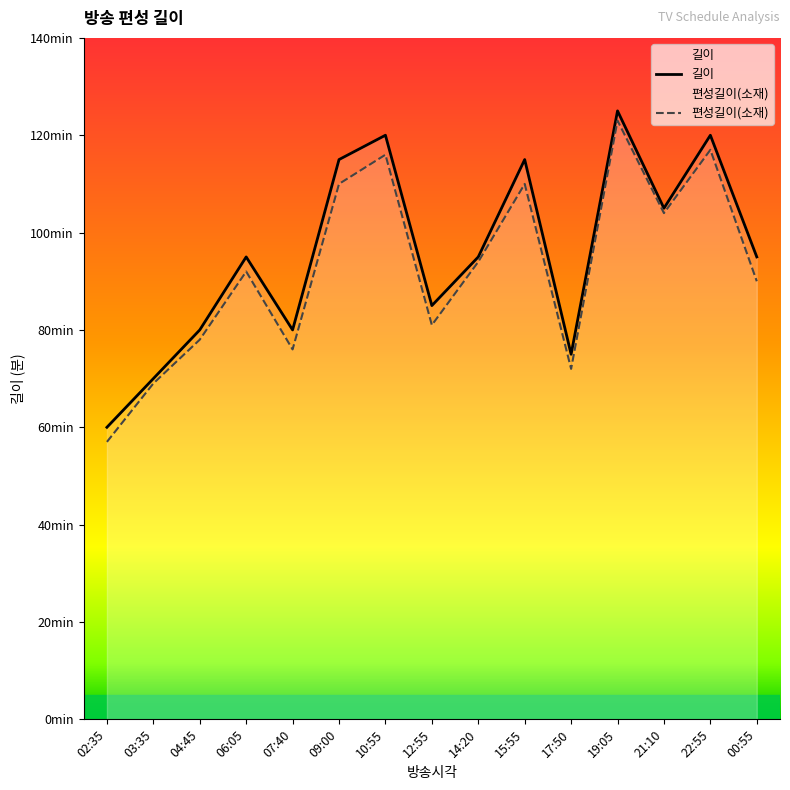

Where does the 편성길이(소재) series first go above 92?

09:00